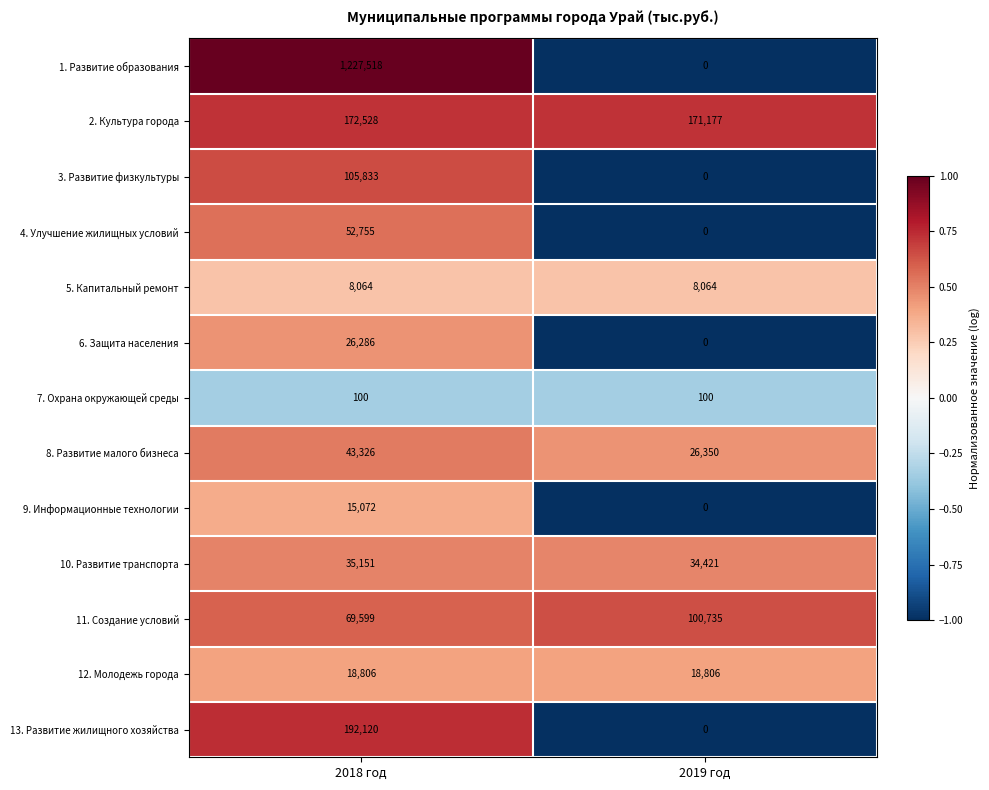

At which category does the chart reach its minimum across all series?

2019 год